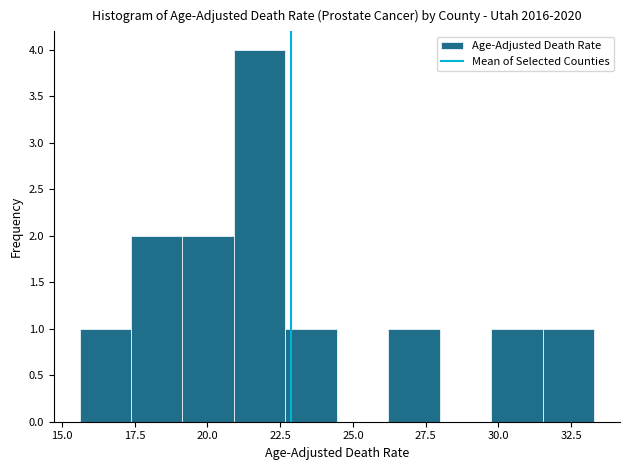

Read against the x-axis, roughly where is the centre of the tallest bar?

22.0